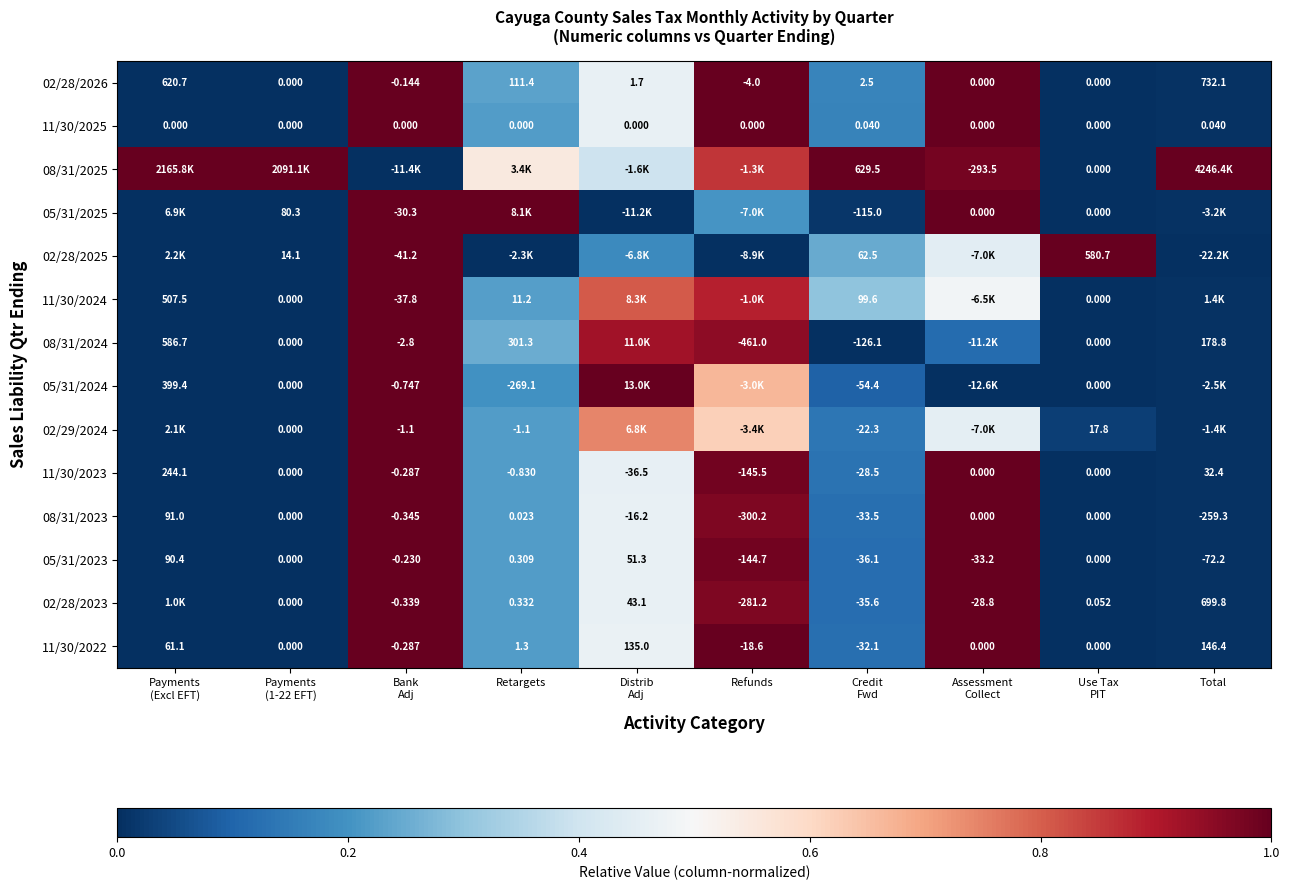

Count the number of categories in the chart.

10